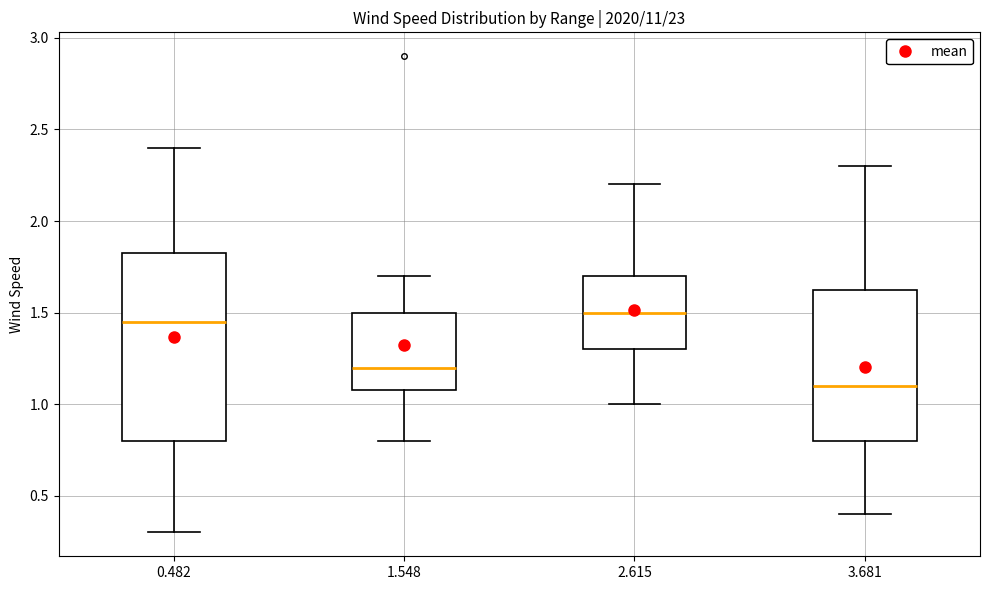

Reading left to right, read every box against the y-axis: the position of its median line, the range the box covers, and the ends of its whiskers. The values are not printed on the chart, so give them approximately, as read against the axis.

0.482: median 1.45, box 0.80 to 1.85, whiskers 0.30 to 2.40
1.548: median 1.20, box 1.10 to 1.50, whiskers 0.80 to 1.70
2.615: median 1.50, box 1.30 to 1.70, whiskers 1.00 to 2.20
3.681: median 1.10, box 0.80 to 1.65, whiskers 0.40 to 2.30